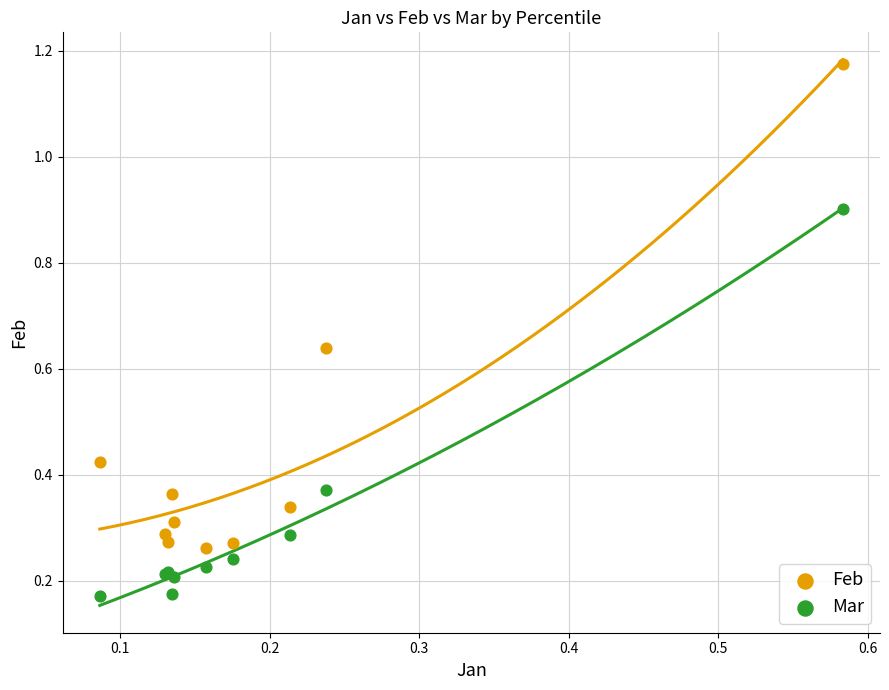

Which series reaches the maximum Y coordinate?

Feb